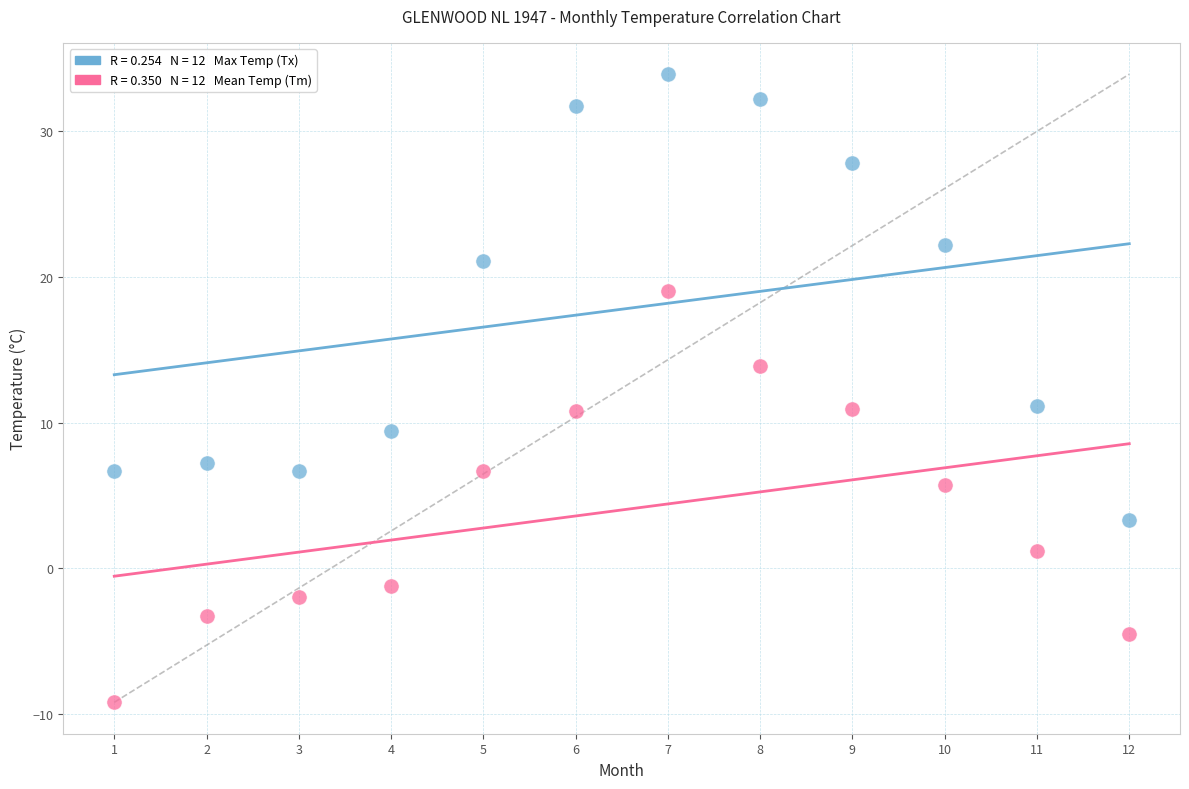

Across all data points, what is the range of X values (max minus min)?

11.0